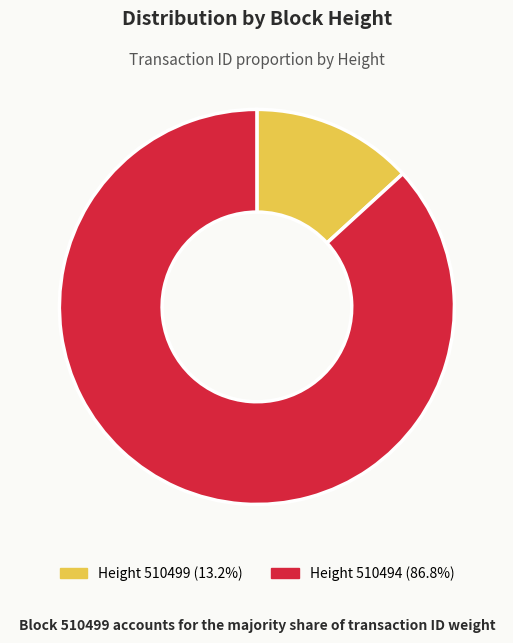

How many segments does this pie chart have?

2